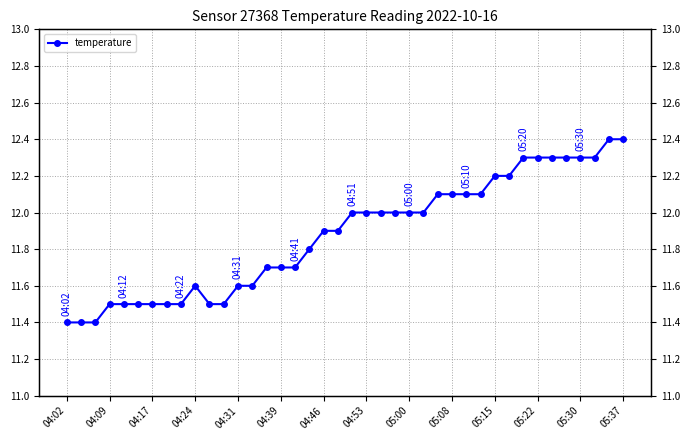

What is the average value?

11.9